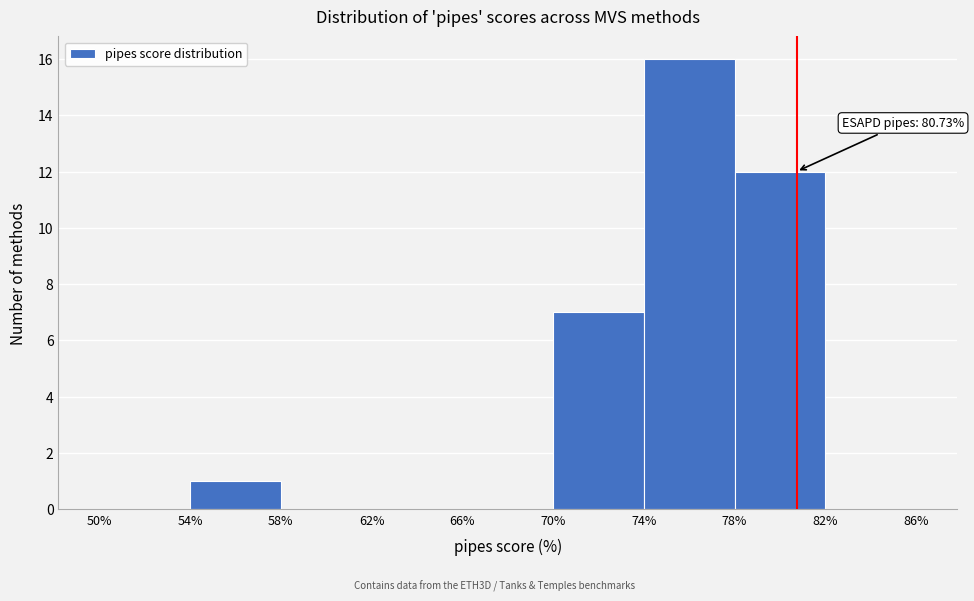

Over which range of the x-axis is the bar tallest?

74% to 78%